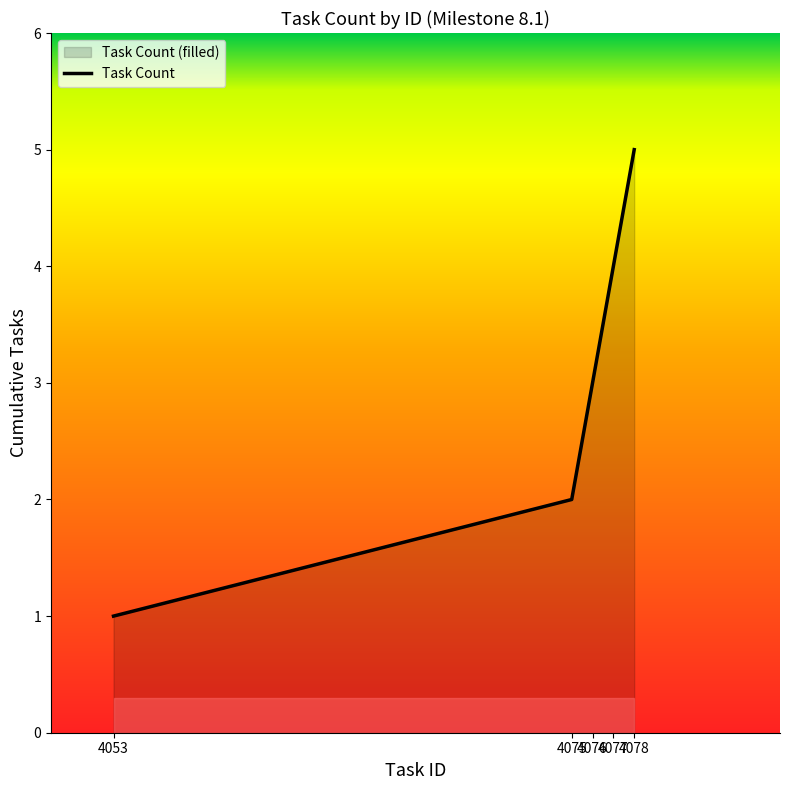

List the labels in order of value, largest first.

4078, 4077, 4076, 4075, 4053